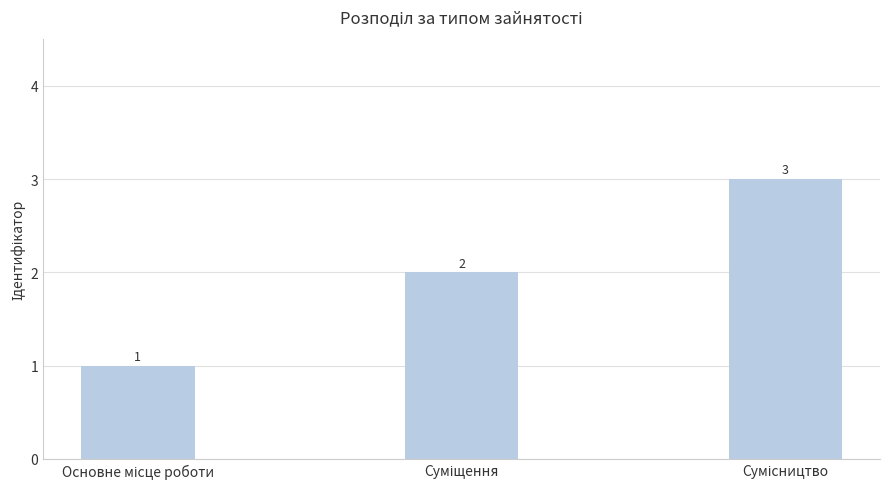

How many values are between 1 and 3?

3